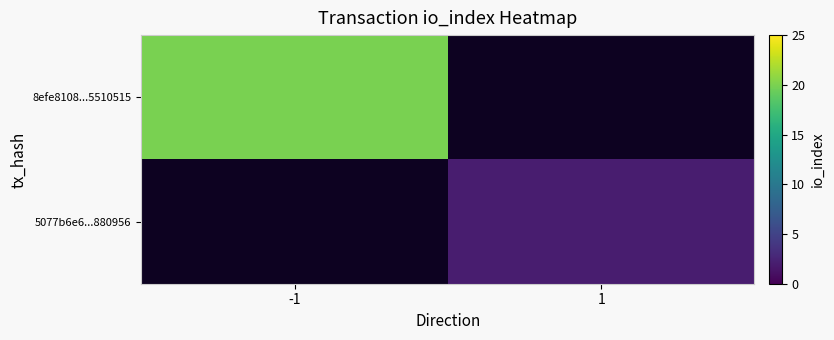

Count the number of data series in this chart.

2